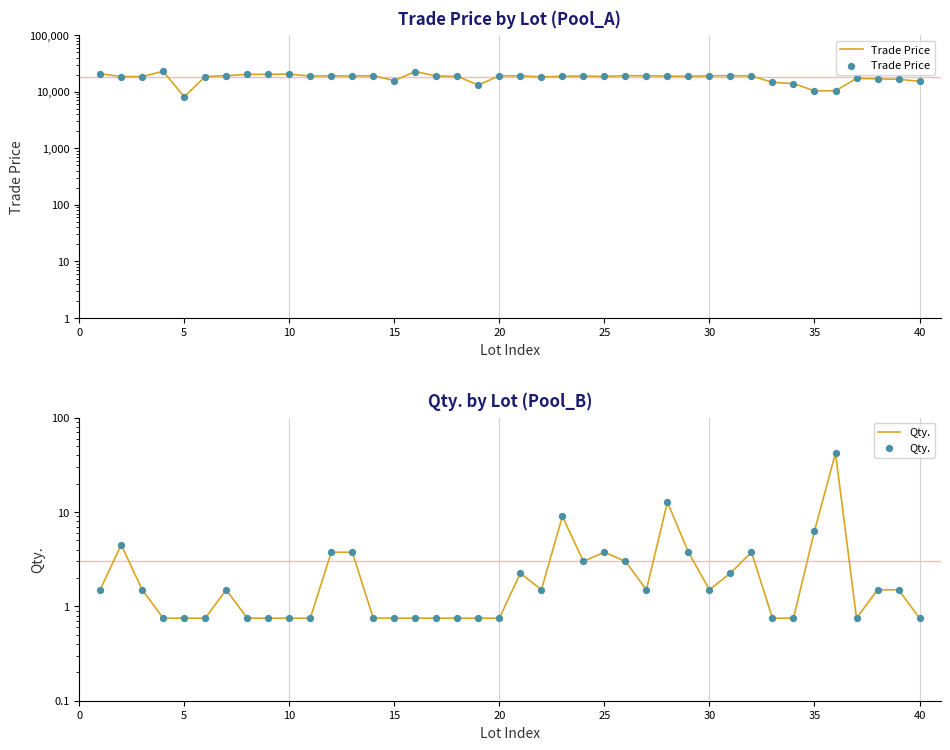

Which series has the largest total across all categories?

Trade Price